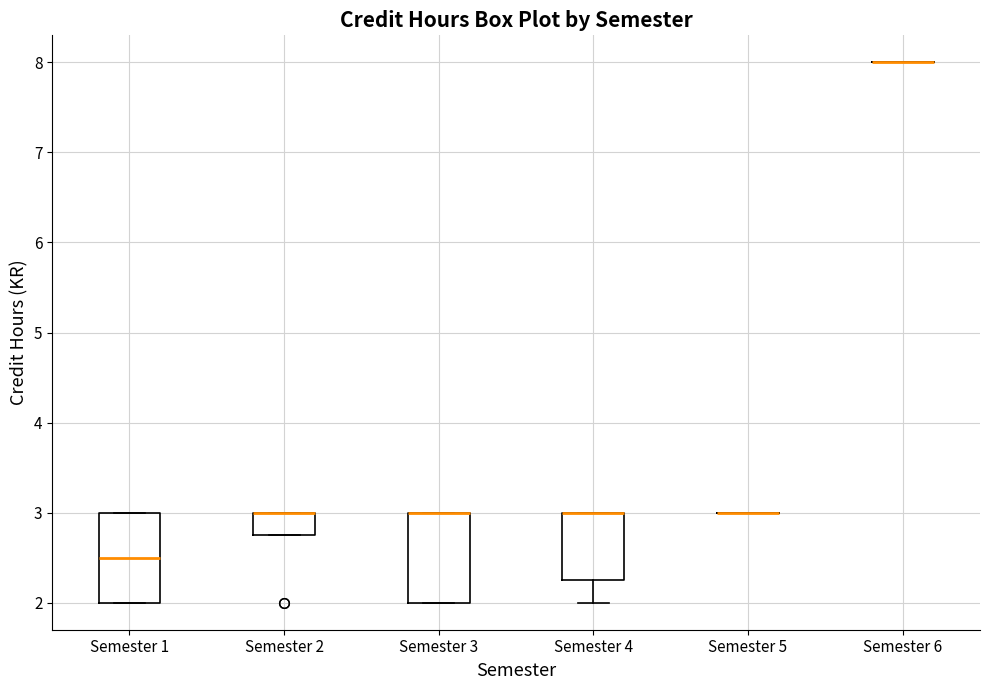

Reading left to right, read every box against the y-axis: the position of its median line, the range the box covers, and the ends of its whiskers. The values are not printed on the chart, so give them approximately, as read against the axis.

Semester 1: median 2.5, box 2.0 to 3.0, whiskers 2.0 to 3.0
Semester 2: median 3.0 (drawn on the box's upper edge), box 2.8 to 3.0, whiskers 2.8 to 3.0
Semester 3: median 3.0 (drawn on the box's upper edge), box 2.0 to 3.0, whiskers 2.0 to 3.0
Semester 4: median 3.0 (drawn on the box's upper edge), box 2.3 to 3.0, whiskers 2.0 to 3.0
Semester 5: box collapsed to a line at 3.0, whiskers 3.0 to 3.0
Semester 6: box collapsed to a line at 8.0, whiskers 8.0 to 8.0